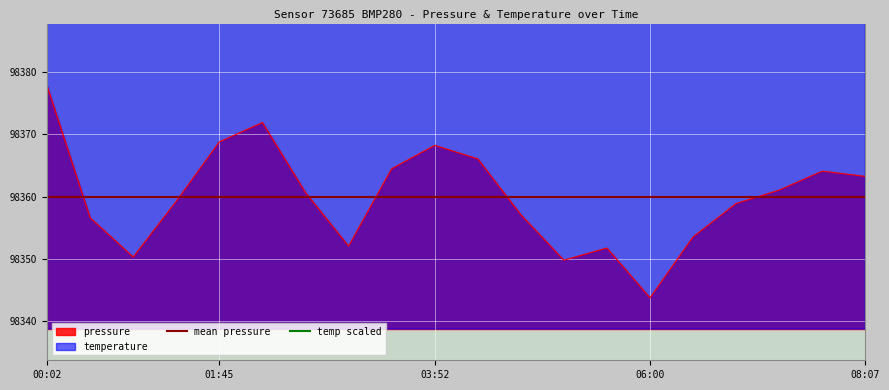

True or false: pressure and temperature intersect in this chart.

False